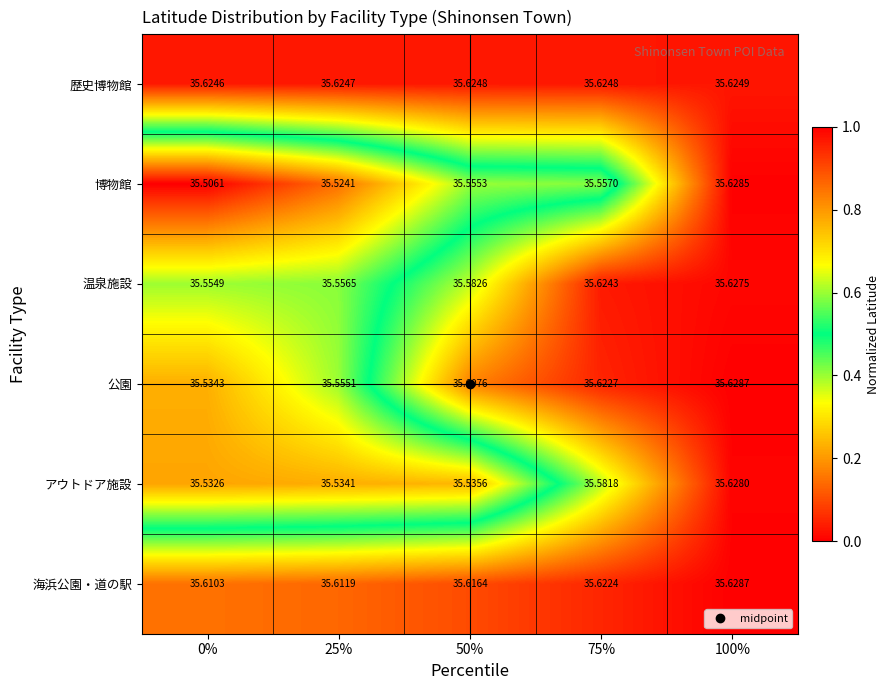

Rank the series at 25% from highest to lowest value.

歴史博物館, 海浜公園・道の駅, 温泉施設, 公園, アウトドア施設, 博物館